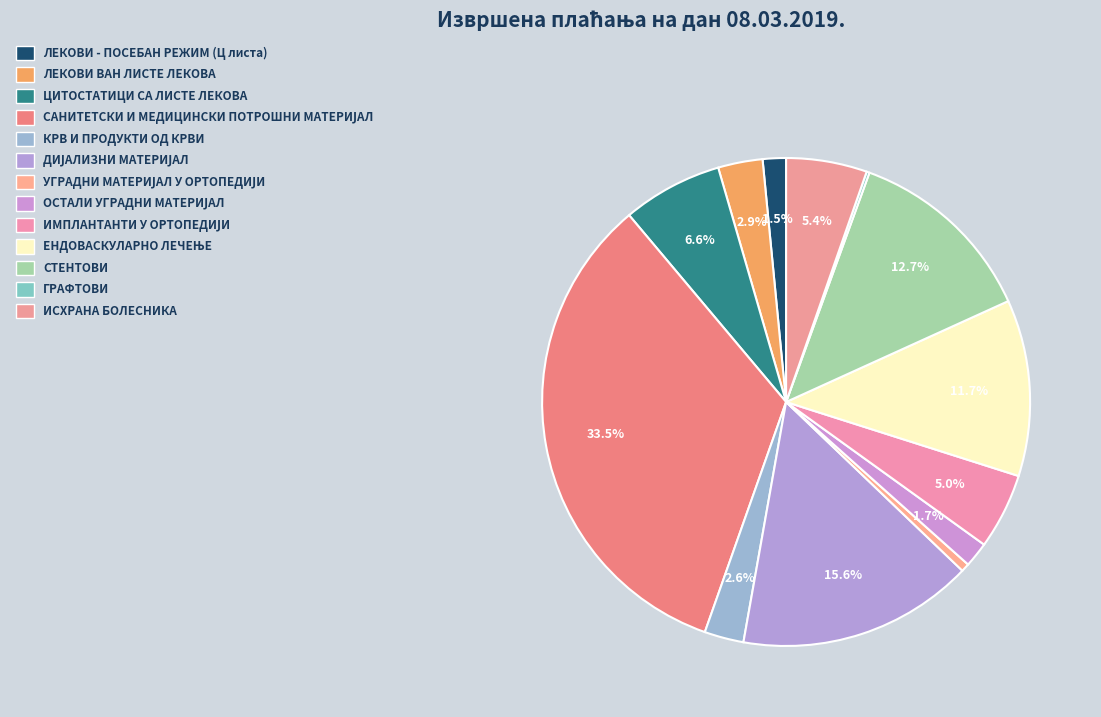

The ИСХРАНА БОЛЕСНИКА slice represents 5% of the pie. True or false?

True